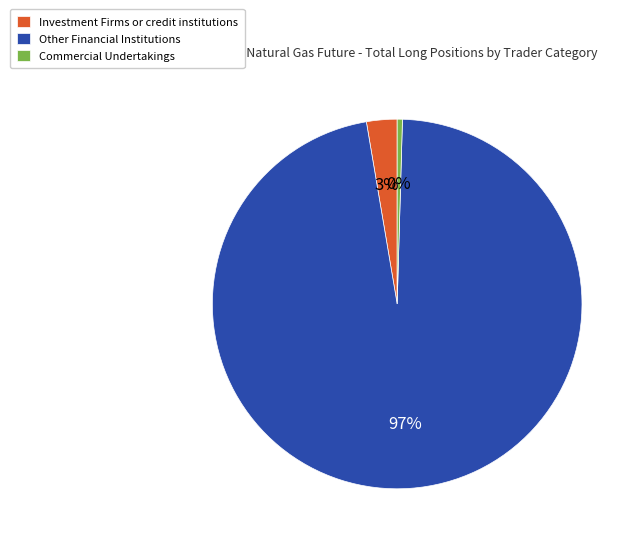

To the nearest percent, what is the difference between the Other Financial Institutions and Investment Firms or credit institutions slice percentages?

94%